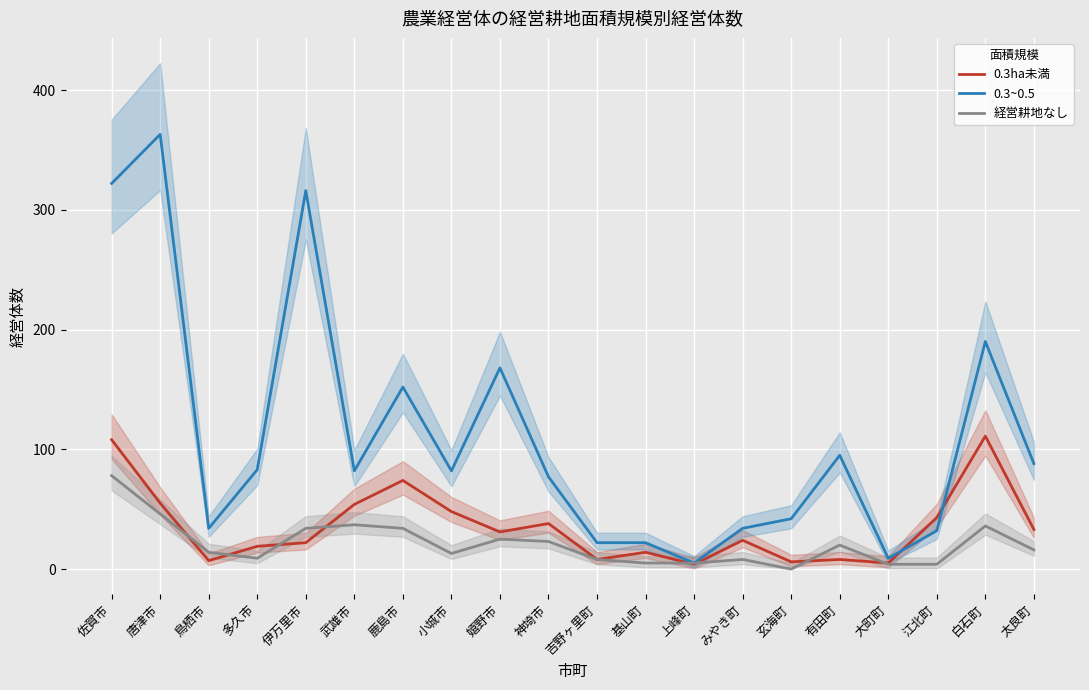

The 0.3ha未満 series shows 47 at 太良町. True or false?

False